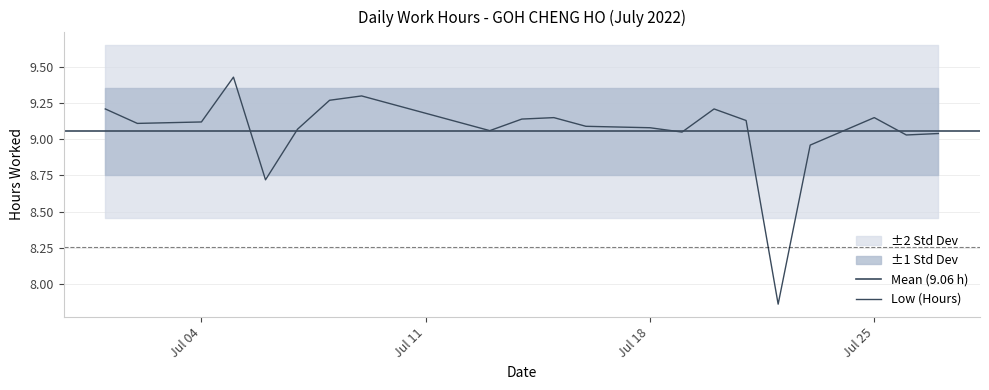

How many data points does each series have?

21